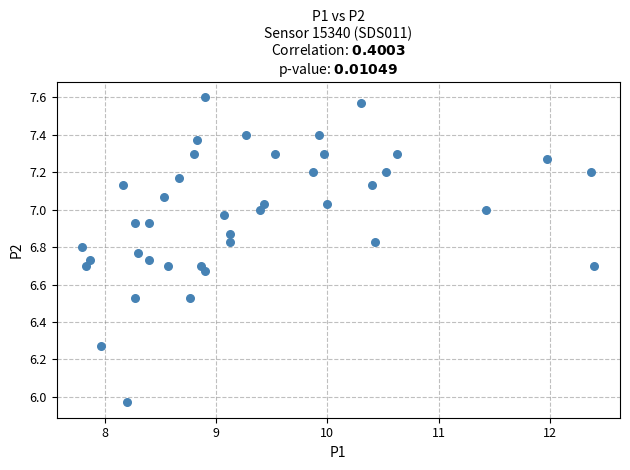

What is the range of X values (max minus min)?

4.6